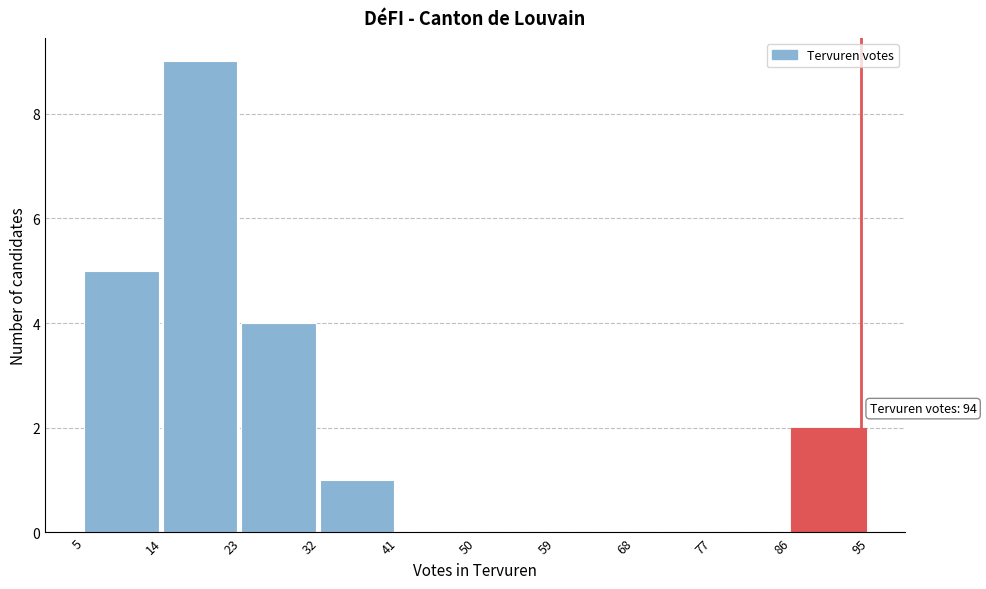

Which range on the x-axis has the tallest bar?

14 to 23